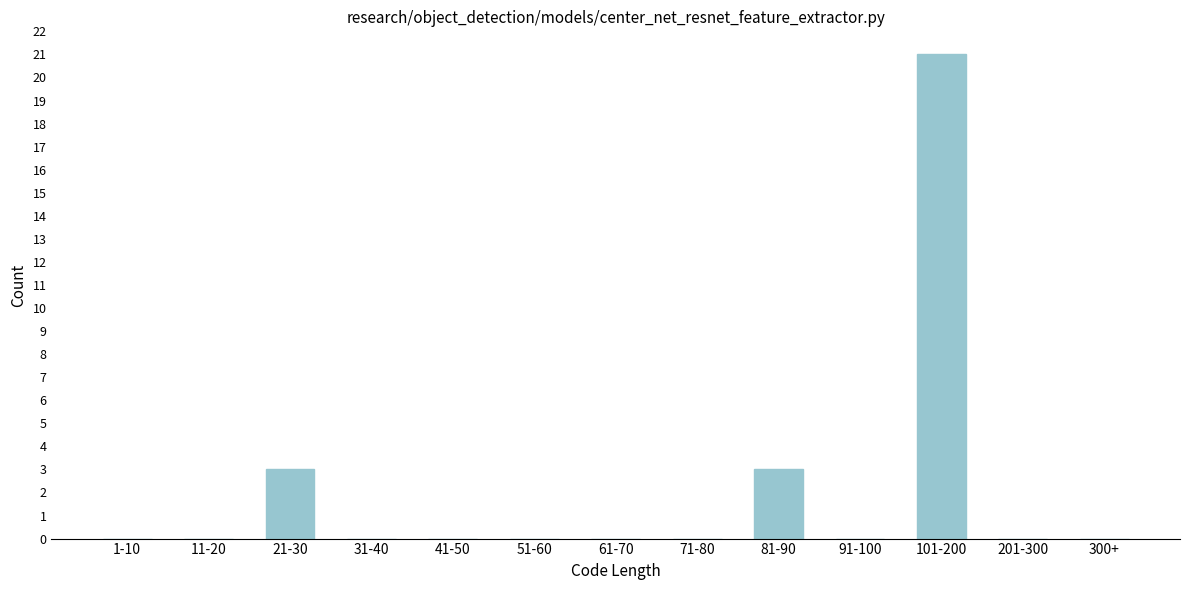

Reading left to right, transcribe all the data shown in this chart.

1-10=0	11-20=0	21-30=3	31-40=0	41-50=0	51-60=0	61-70=0	71-80=0	81-90=3	91-100=0	101-200=21	201-300=0	300+=0